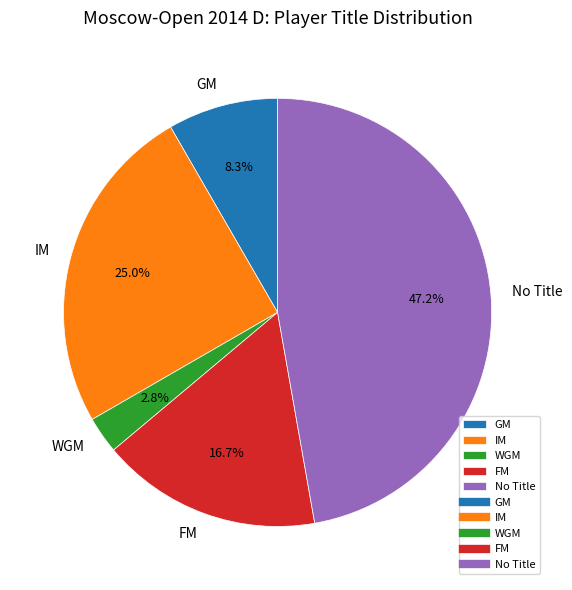

How much of the chart is everything except GM?

91.7%